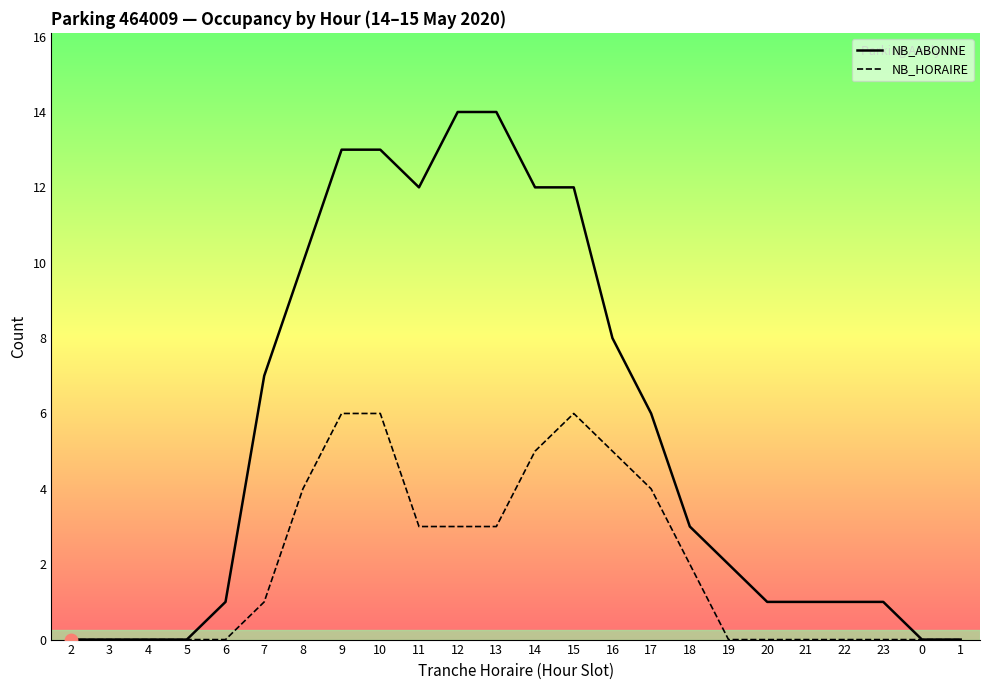

Which series has the largest Y range (max minus min)?

NB_ABONNE